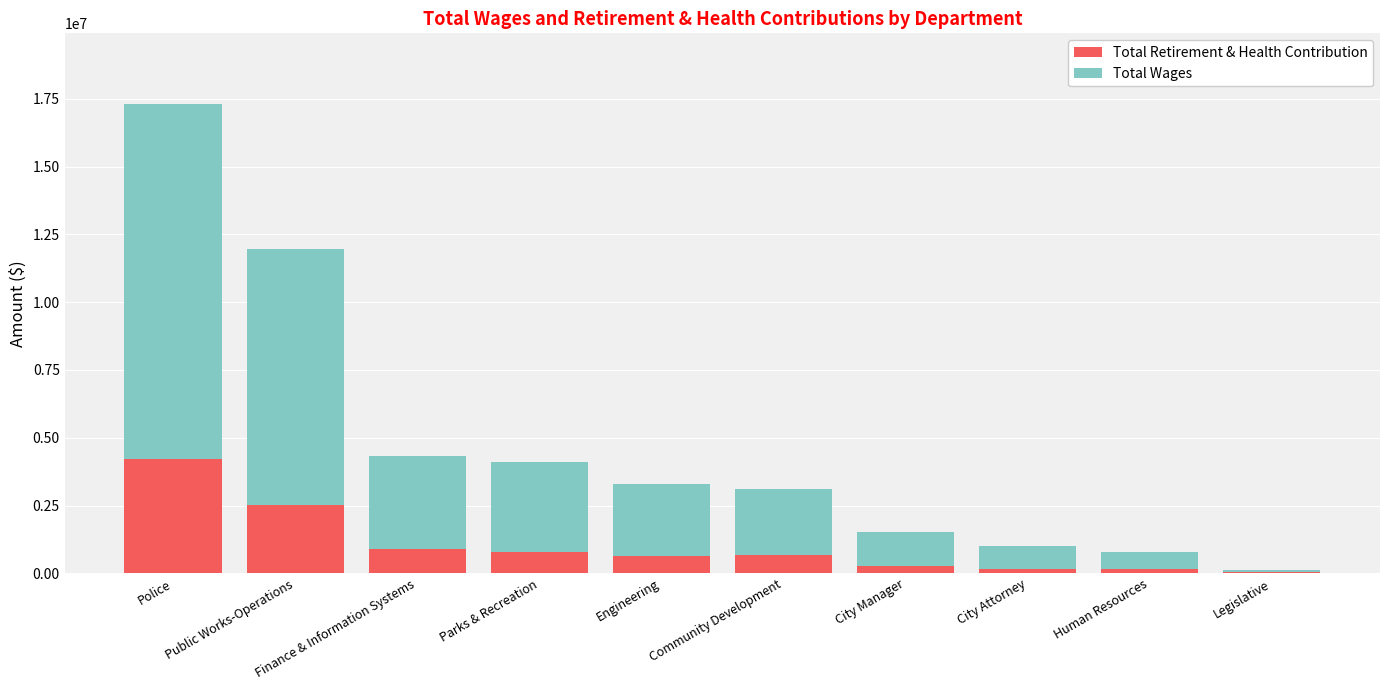

At which label does Total Retirement & Health Contribution reach its peak?

Police